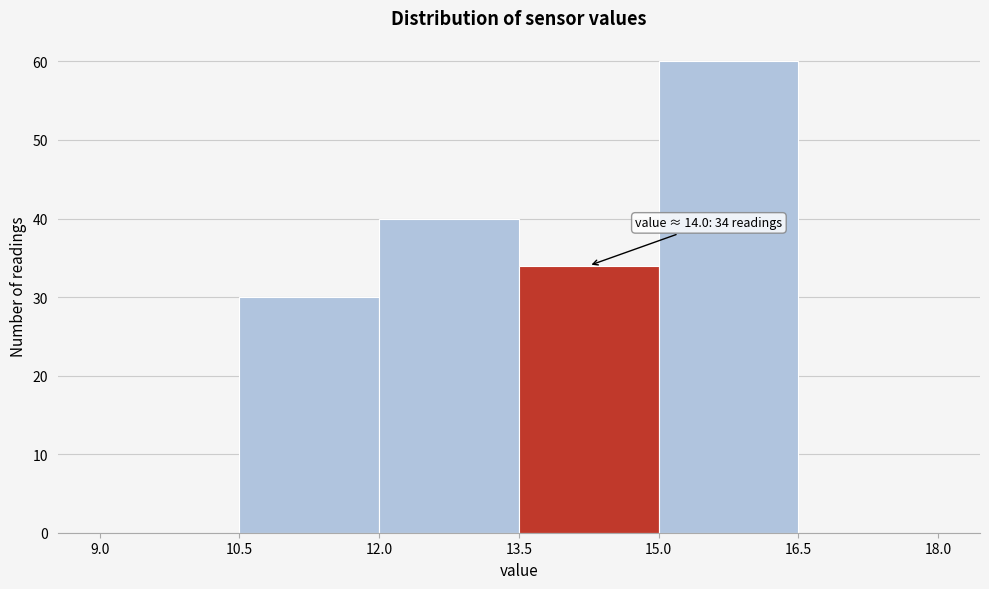

Which range on the x-axis has the tallest bar?

15.0 to 16.5